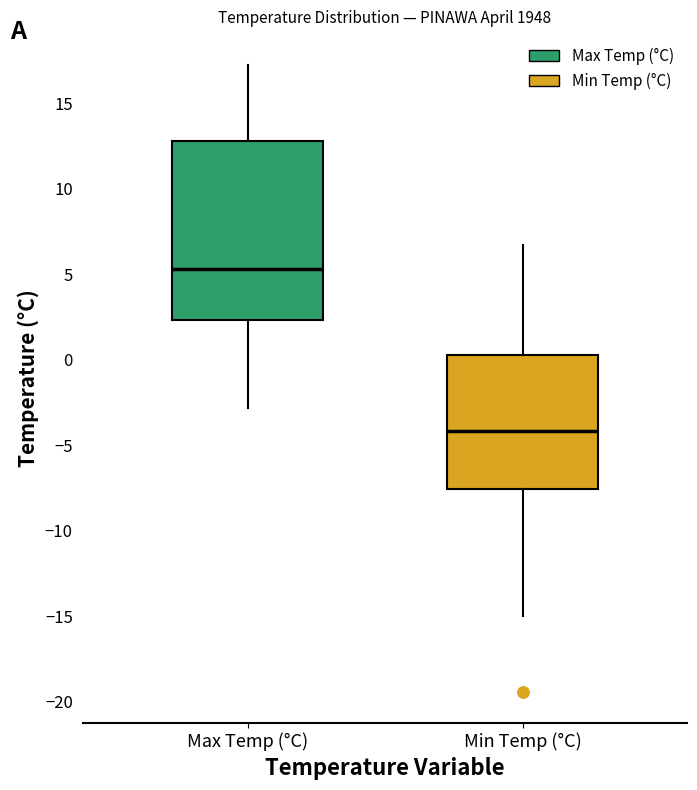

Where does the upper whisker of the box for Min Temp (°C) end on the y-axis? The values are not printed on the chart, so give them approximately, as read against the axis.

6.5